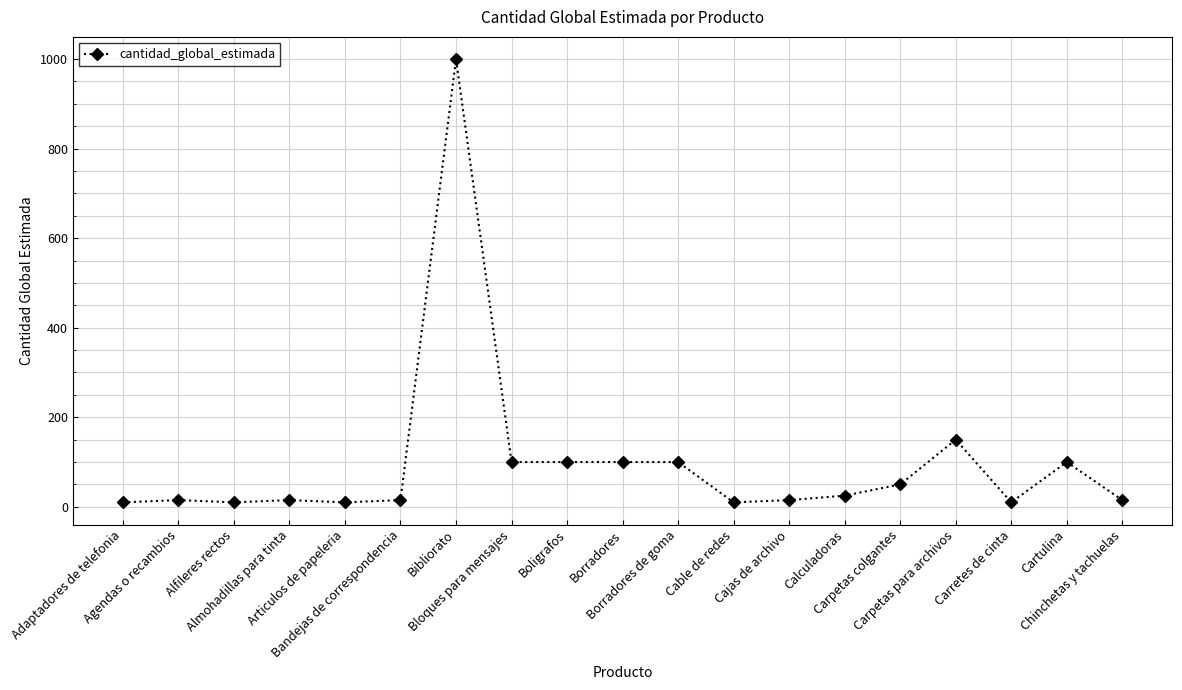

What is the value of the 6th point from the left?

15